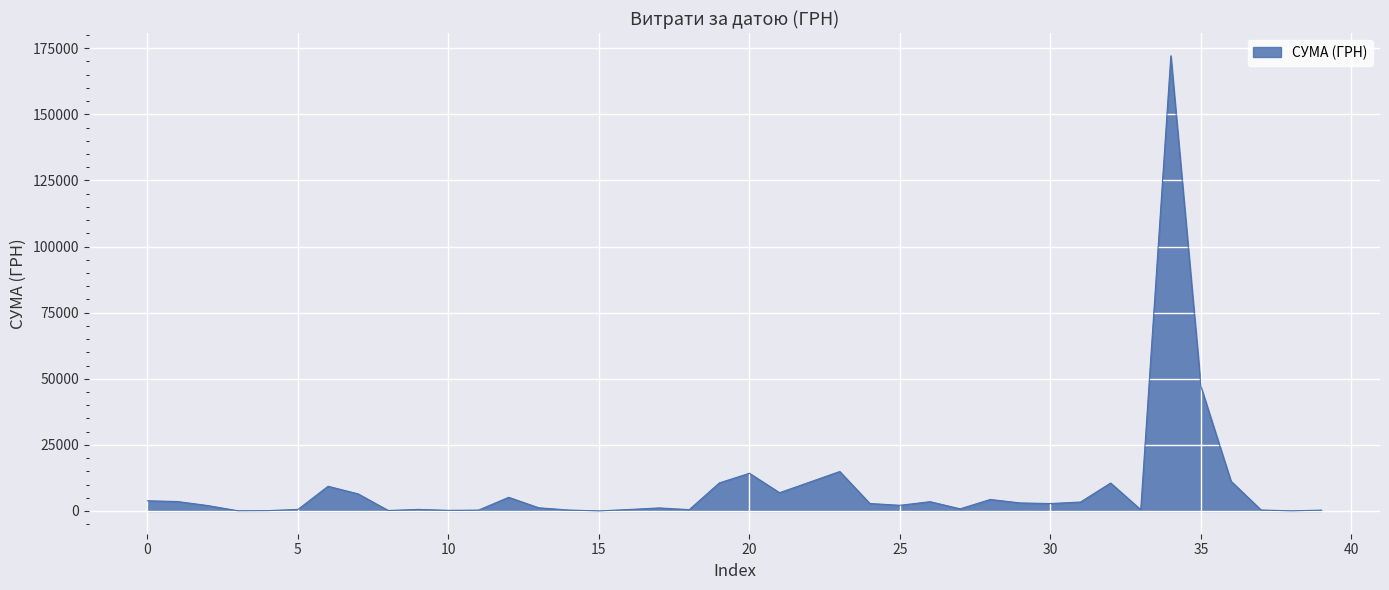

What is the maximum value shown in the chart?

172151.0